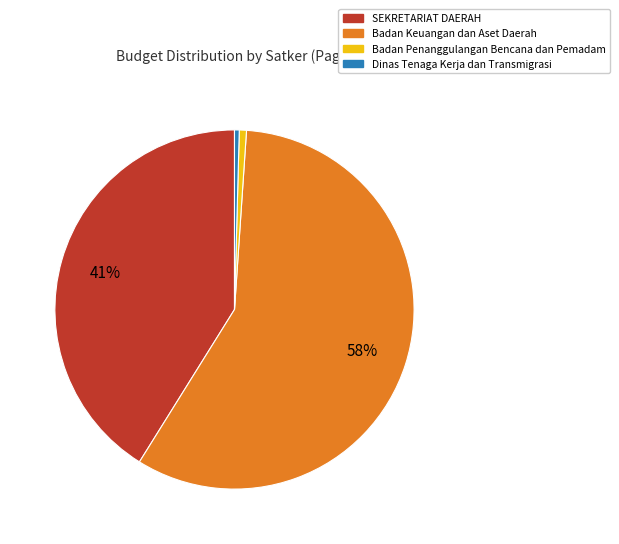

To the nearest percent, what is the average slice percentage?

25%